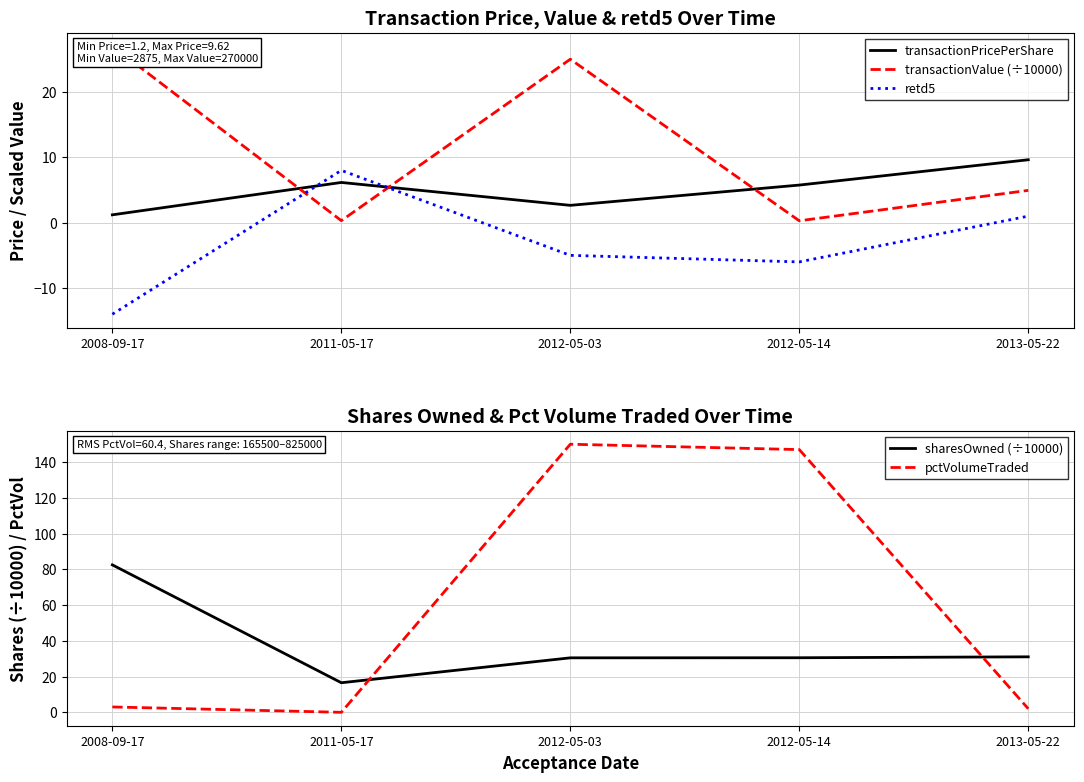

Where is the first local maximum for retd5?

2011-05-17